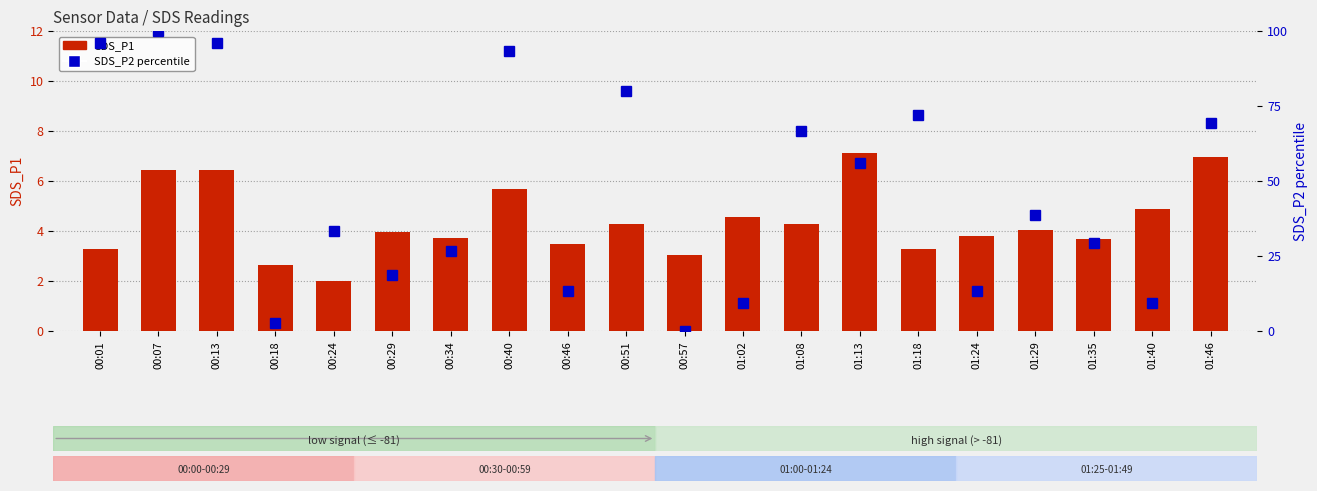

What is the sum of all SDS_P1 values?

87.7